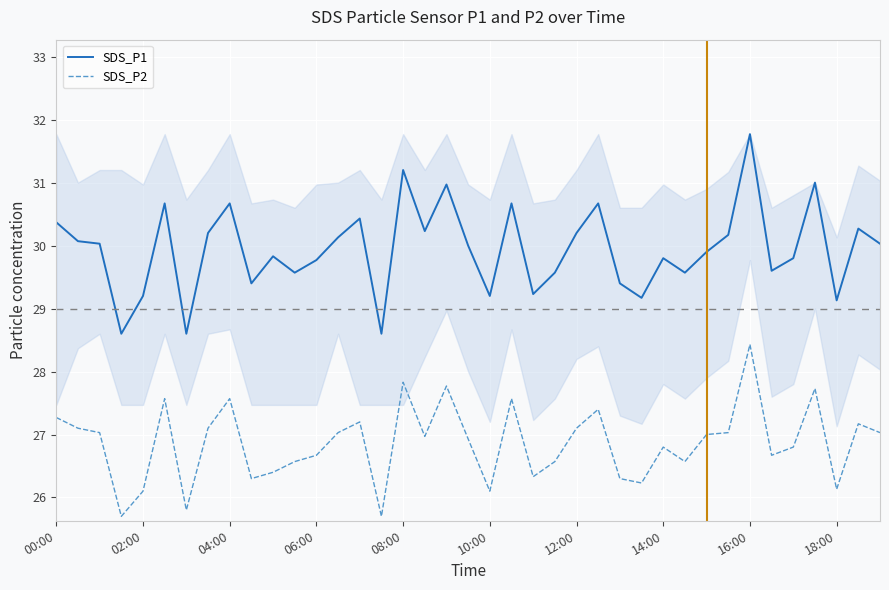

True or false: SDS_P2 and SDS_P1 intersect in this chart.

False